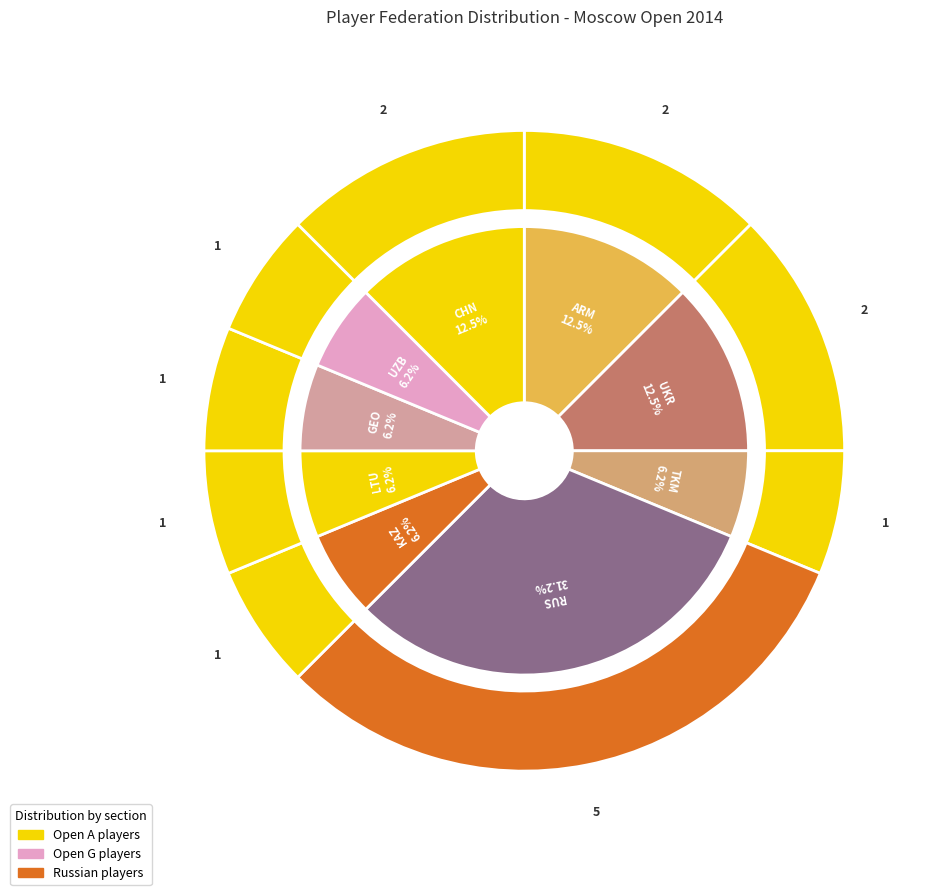

Count the number of slices in the pie.

9